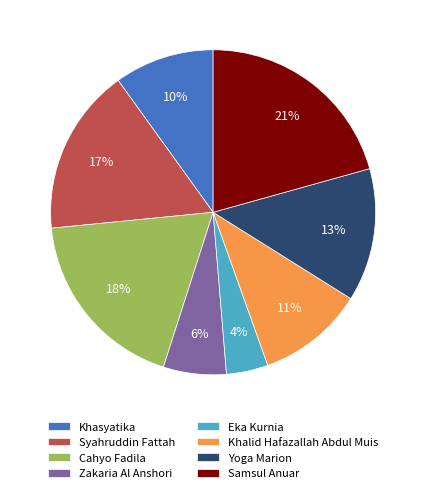

Is it true that Cahyo Fadila is 30% of the pie?

False